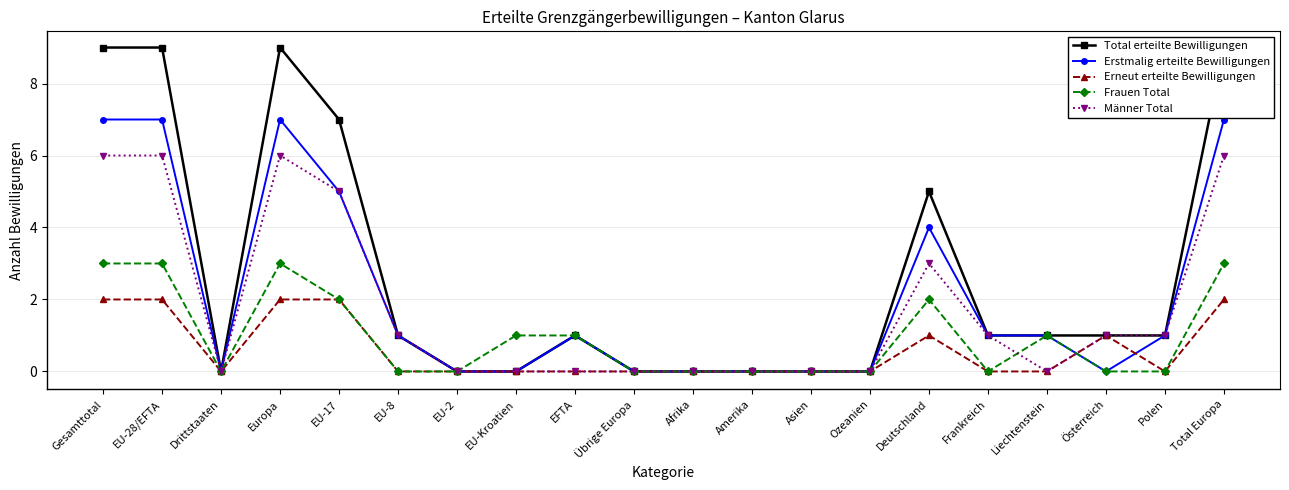

What is the label of the 11th point from the right?

Übrige Europa